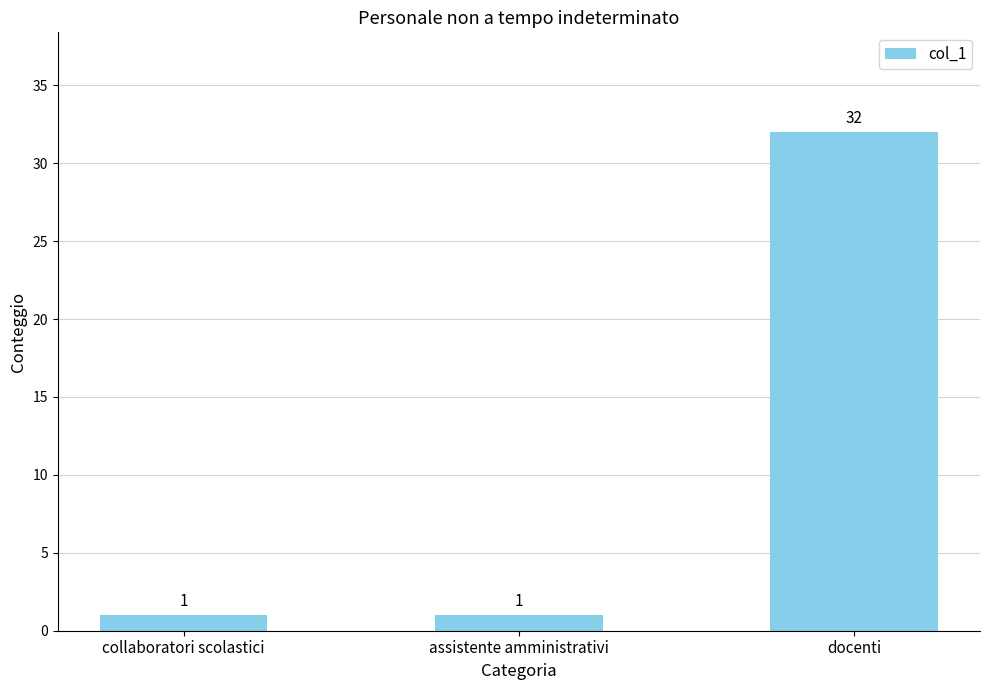

How many values are between 1 and 32?

3